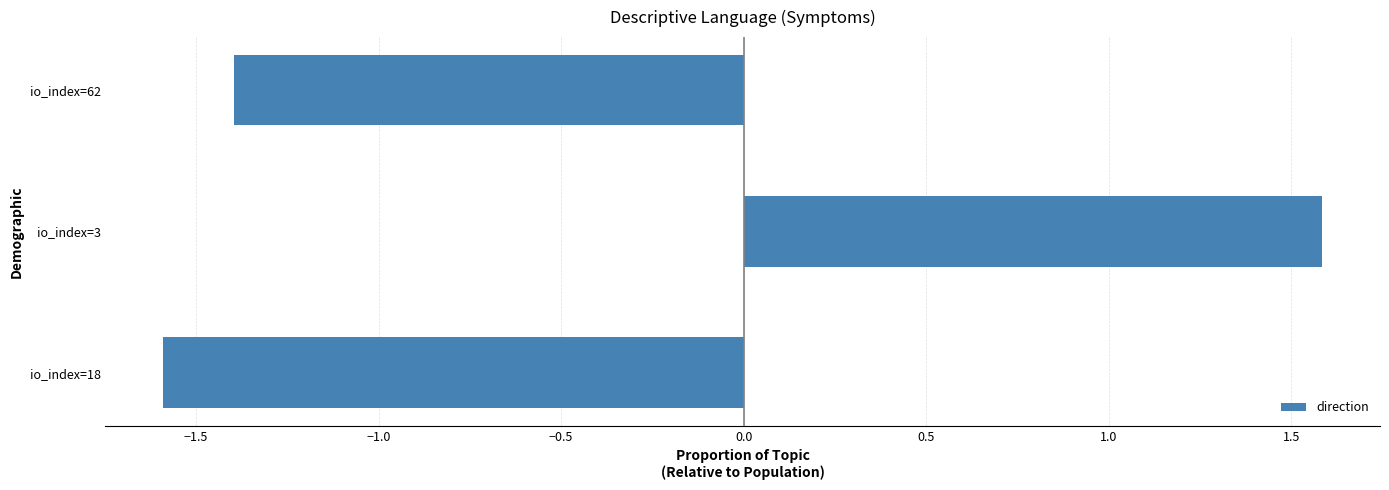

The chart shows a value of -2.4 at io_index=18. True or false?

False